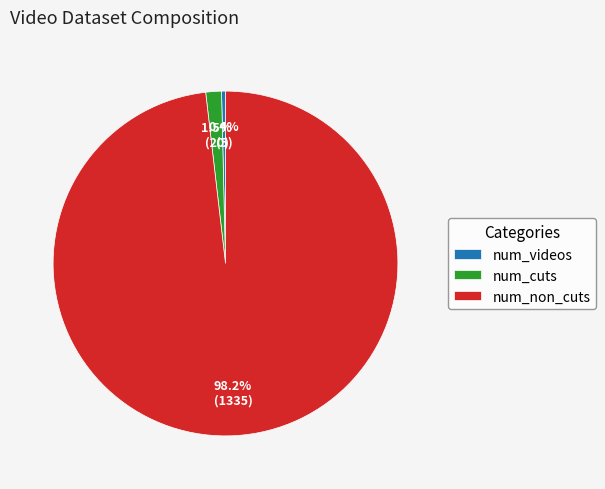

What is the majority slice?

num_non_cuts